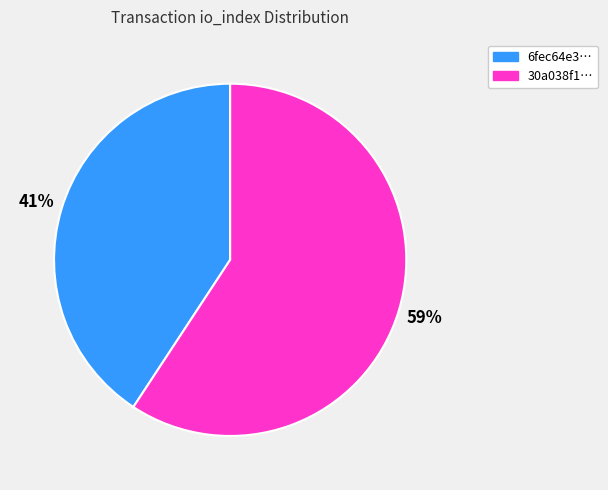

What percentage is the 30a038f1… slice, to the nearest percent?

59%